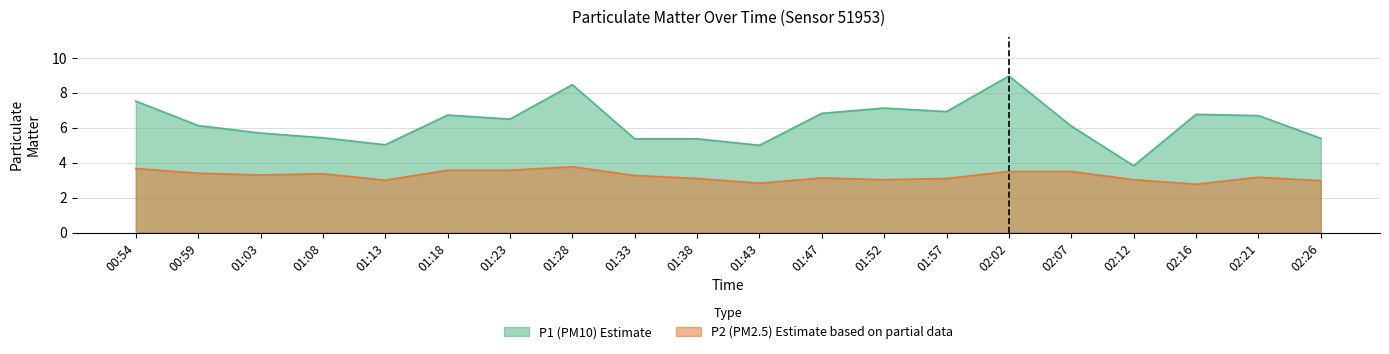

True or false: P2 and P1 cross at least once.

False